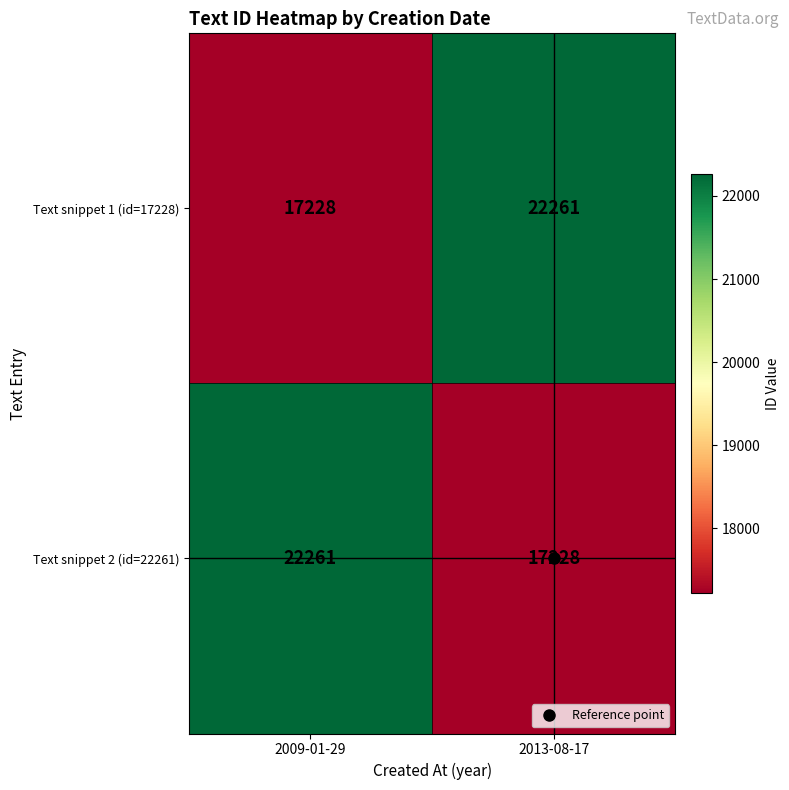

Is it true that Text snippet 1 (id=17228) equals 7468 at 2013-08-17?

False